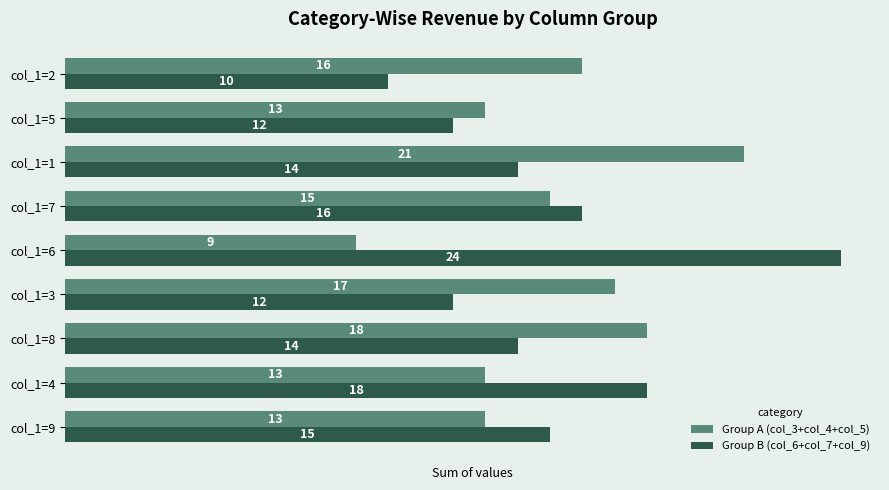

At which label is Group A (col_3+col_4+col_5) closest to 15?

col_1=7